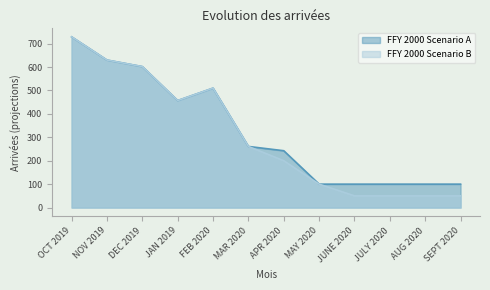

Rank the series by their maximum value, from lowest to highest.

FFY 2000 Scenario A, FFY 2000 Scenario B